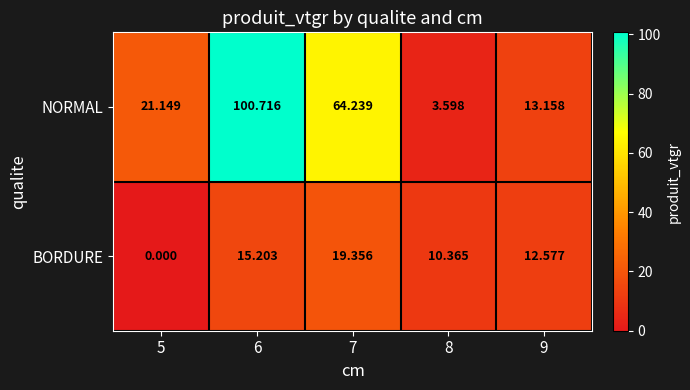

Which series has the widest spread of values?

NORMAL